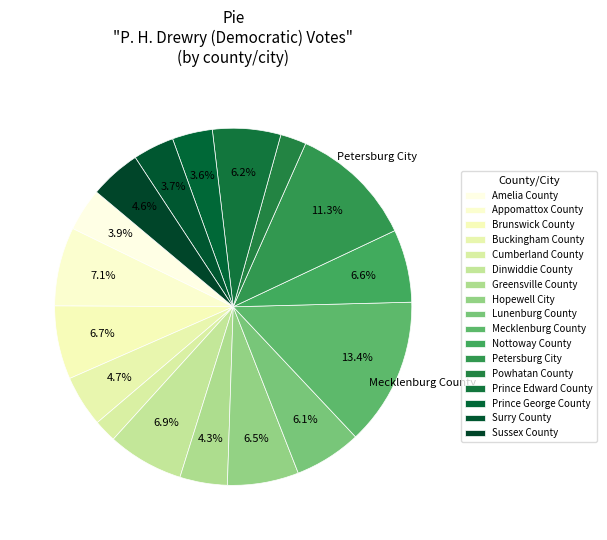

To the nearest percent, what is the combined percentage of Prince George County and Petersburg City?

15%